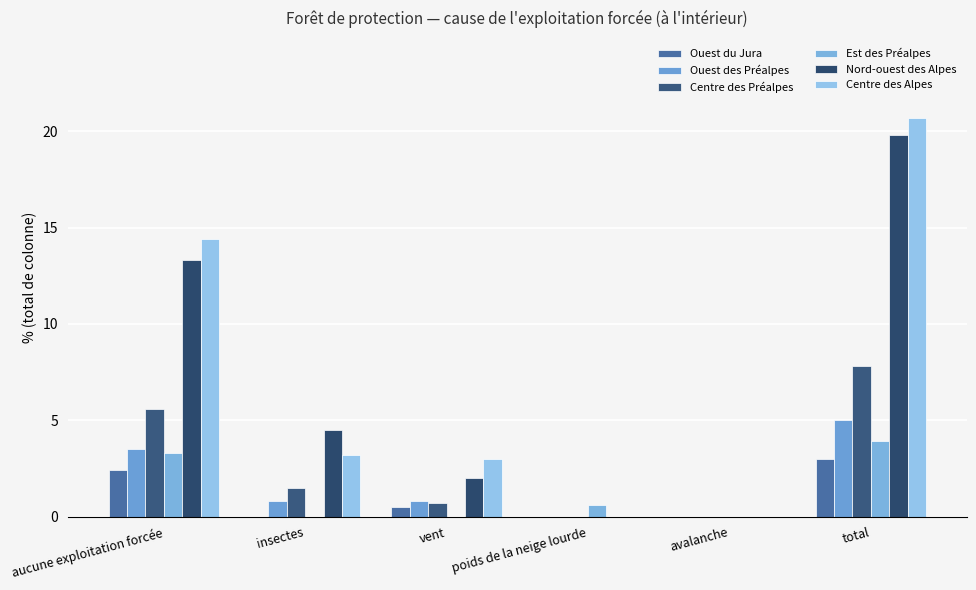

What is the sum of all Centre des Alpes values?

41.3